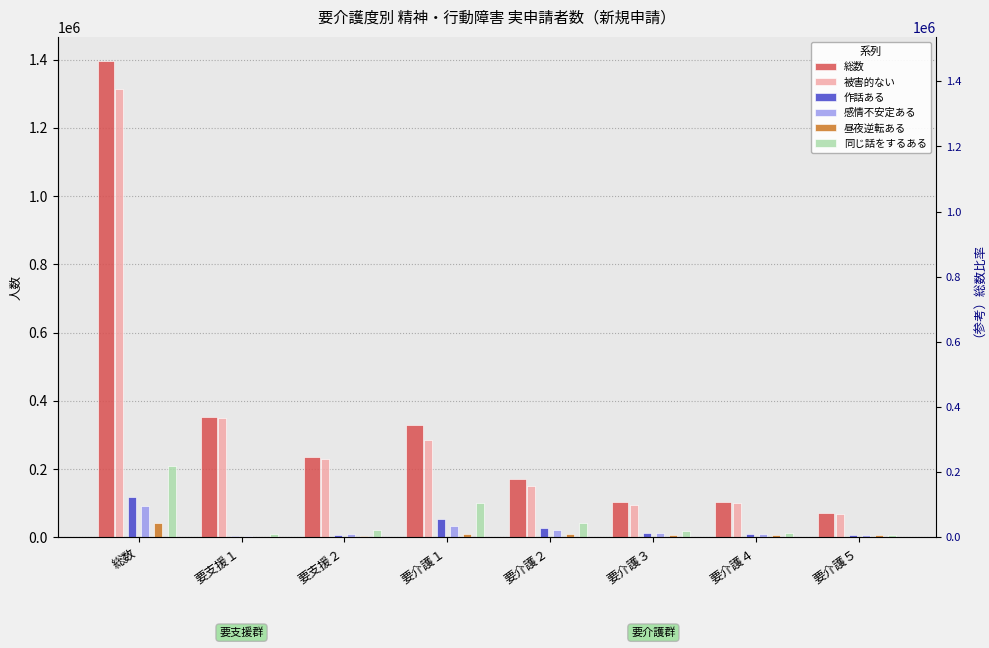

Between 要介護２ and 要介護５, which series saw the biggest shift?

総数